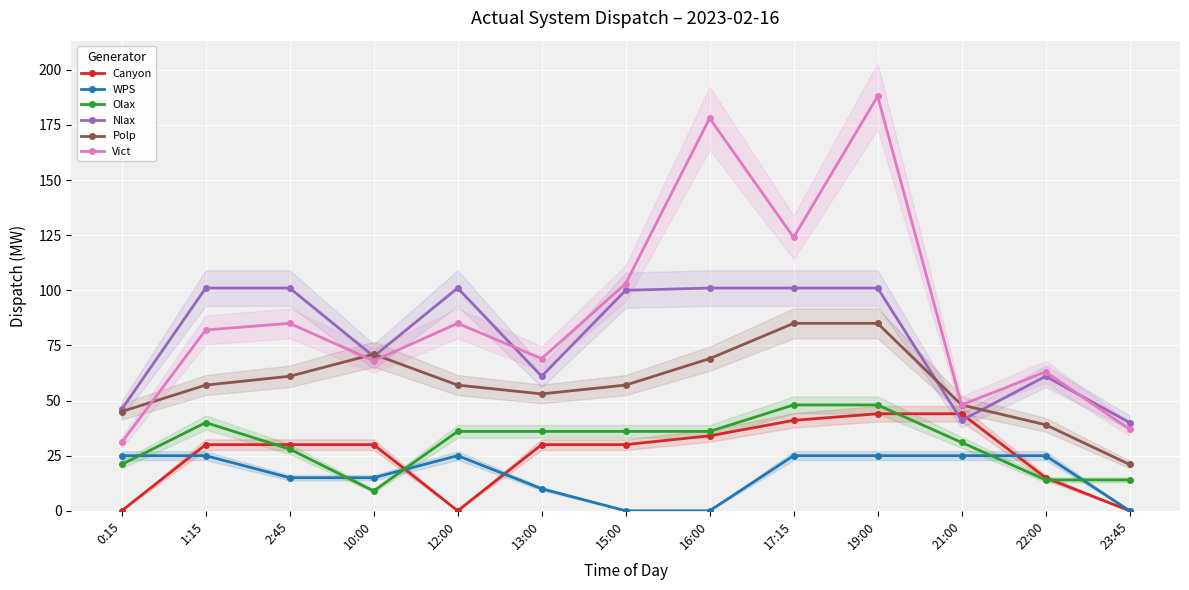

Between 23:45 and 16:00, which is larger?

16:00